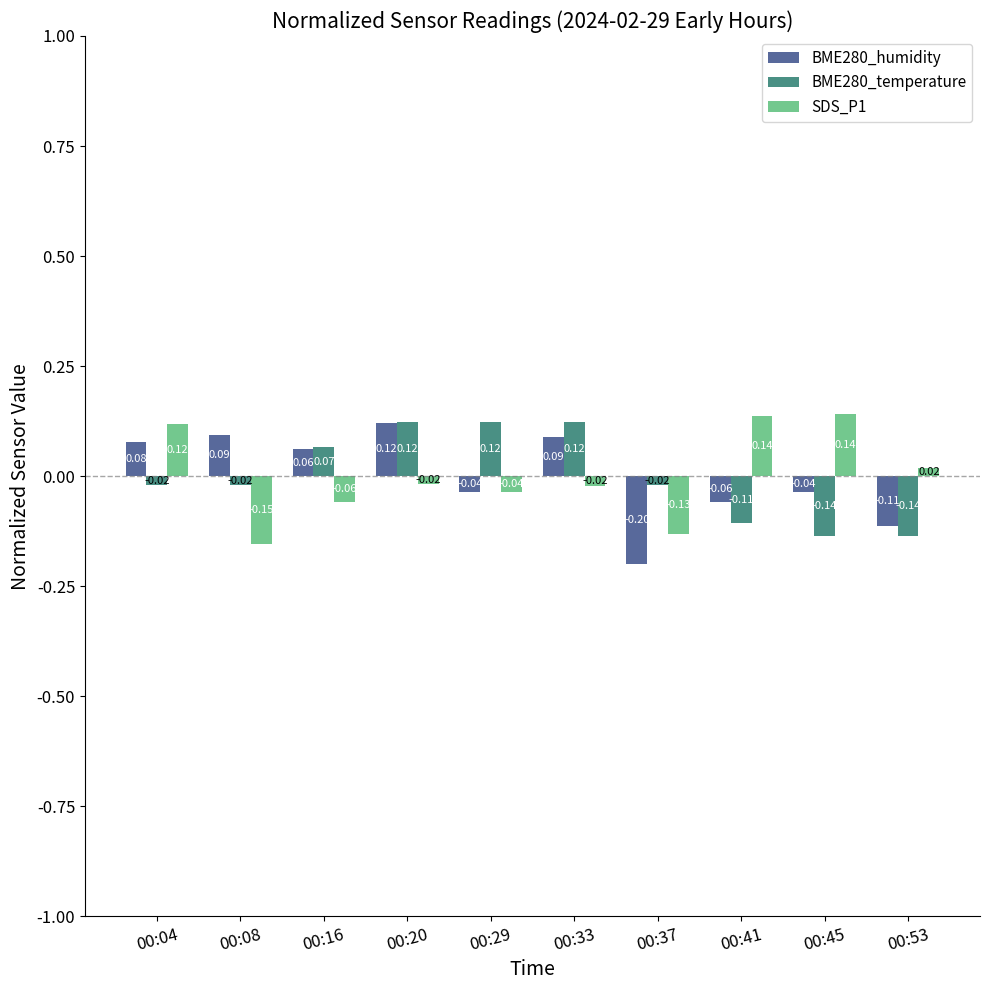

What is the smallest value displayed?

-0.2